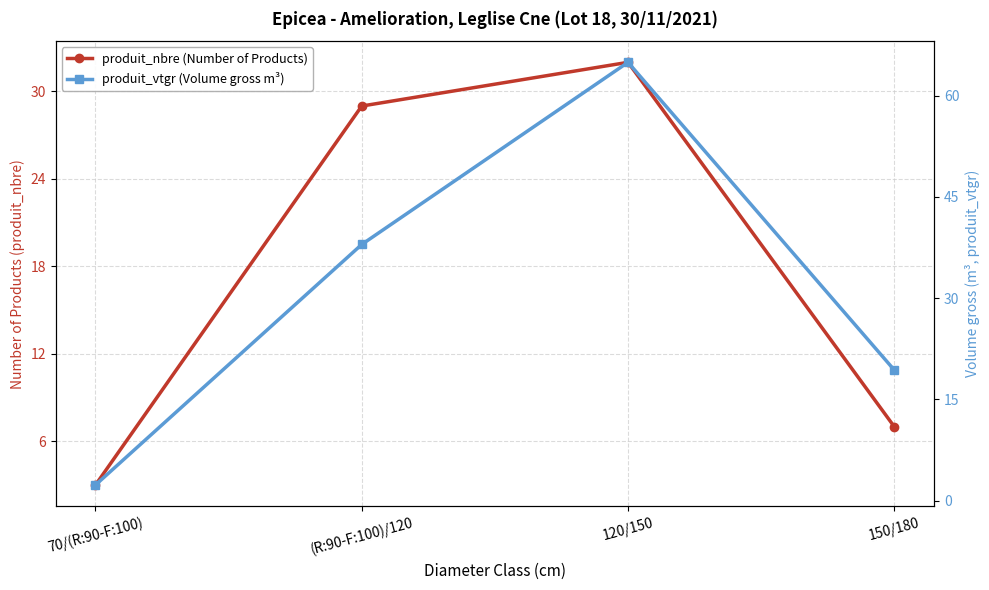

After their last crossing, which series has the higher values: produit_vtgr (Volume gross m³) or produit_nbre (Number of Products)?

produit_vtgr (Volume gross m³)